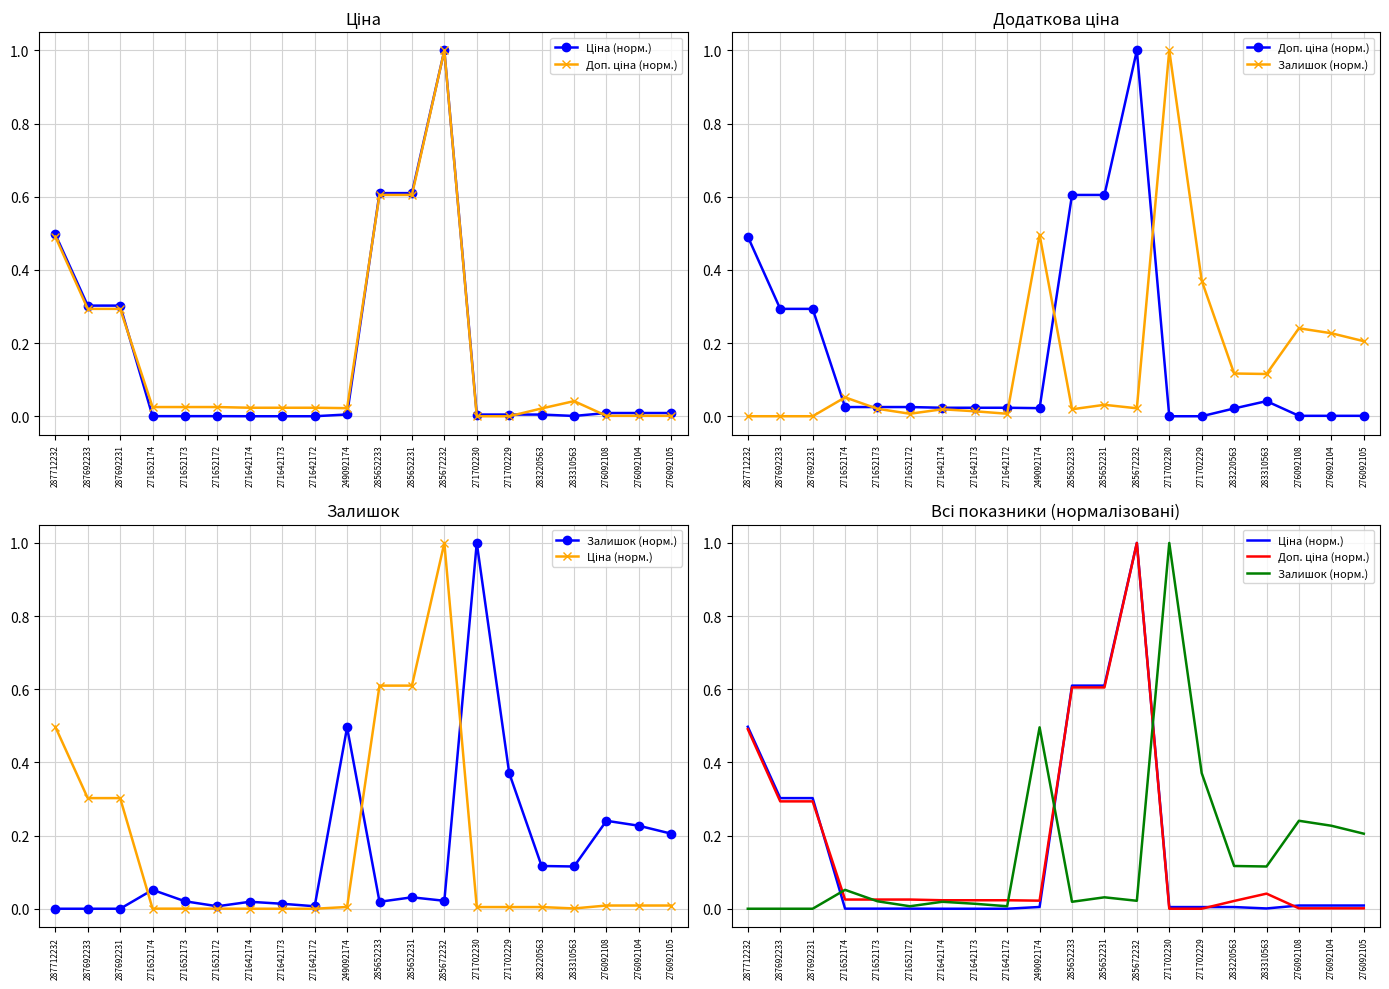

Reading left to right, what are all the values shown in this chart?

Ціна (норм.): 287712232=0.5	287692233=0.3	287692231=0.3	271652174=0.0	271652173=0.0	271652172=0.0	271642174=0.0	271642173=0.0	271642172=0.0	249092174=0.0	285652233=0.6	285652231=0.6	285672232=1.0	271702230=0.0	271702229=0.0	283220563=0.0	283310563=0.0	276092108=0.0	276092104=0.0	276092105=0.0
Доп. ціна (норм.): 287712232=0.5	287692233=0.3	287692231=0.3	271652174=0.0	271652173=0.0	271652172=0.0	271642174=0.0	271642173=0.0	271642172=0.0	249092174=0.0	285652233=0.6	285652231=0.6	285672232=1.0	271702230=0.0	271702229=0.0	283220563=0.0	283310563=0.0	276092108=0.0	276092104=0.0	276092105=0.0
Залишок (норм.): 287712232=0.0	287692233=0.0	287692231=0.0	271652174=0.1	271652173=0.0	271652172=0.0	271642174=0.0	271642173=0.0	271642172=0.0	249092174=0.5	285652233=0.0	285652231=0.0	285672232=0.0	271702230=1.0	271702229=0.4	283220563=0.1	283310563=0.1	276092108=0.2	276092104=0.2	276092105=0.2